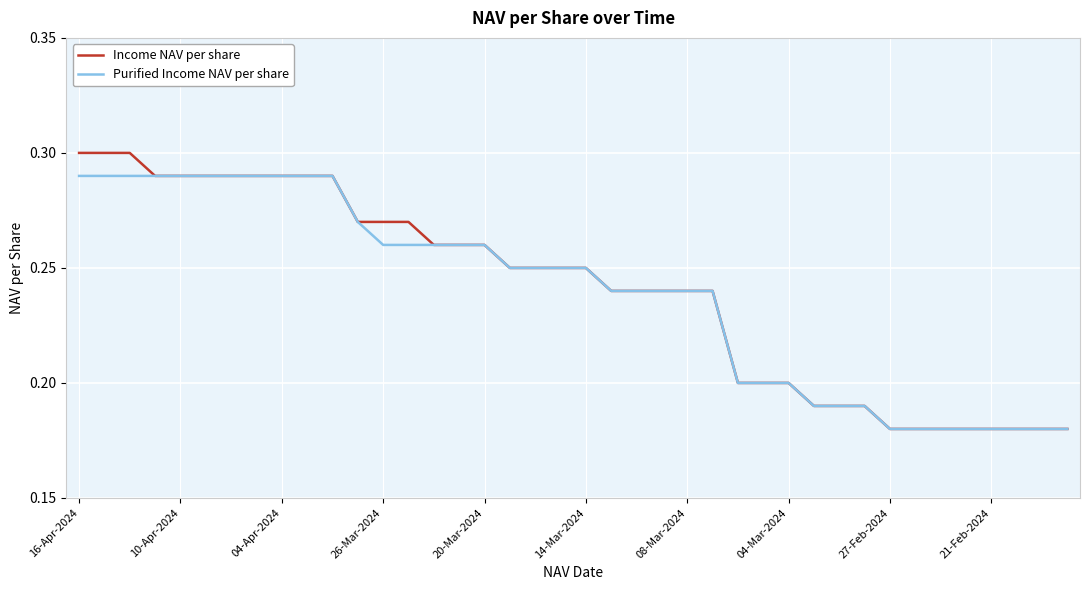

Which series has the widest spread of values?

Income NAV per share